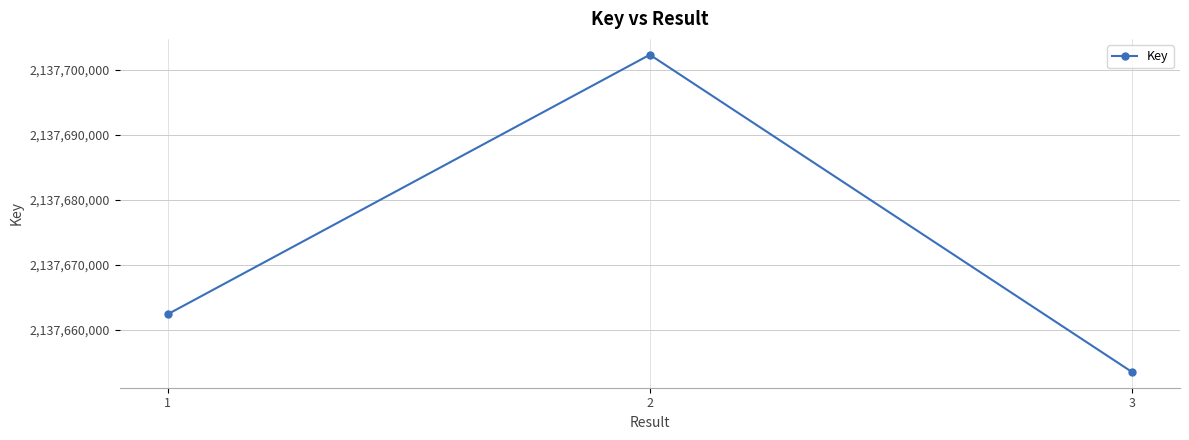

What is the approximate value at 2, to the nearest 10?

2137702290